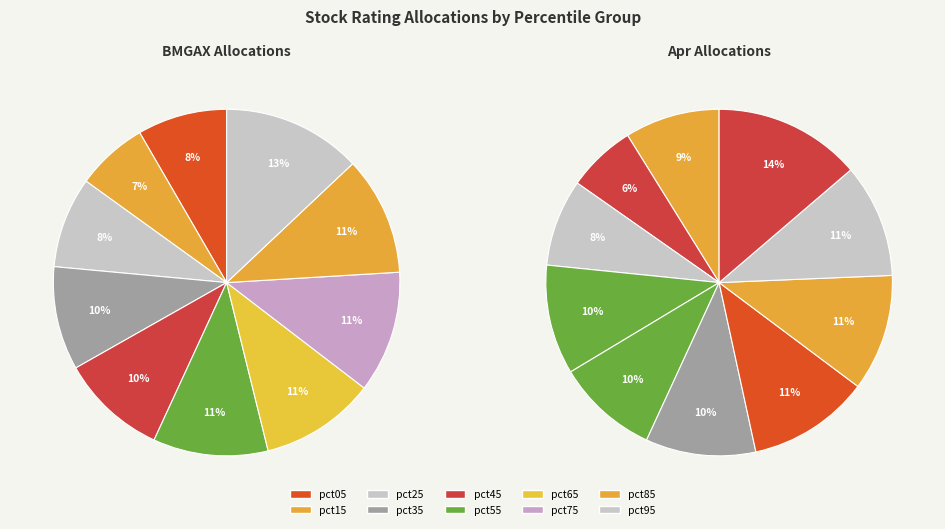

Rank the categories by value from lowest to highest.

pct15, pct05, pct25, pct35, pct45, pct55, pct65, pct85, pct75, pct95